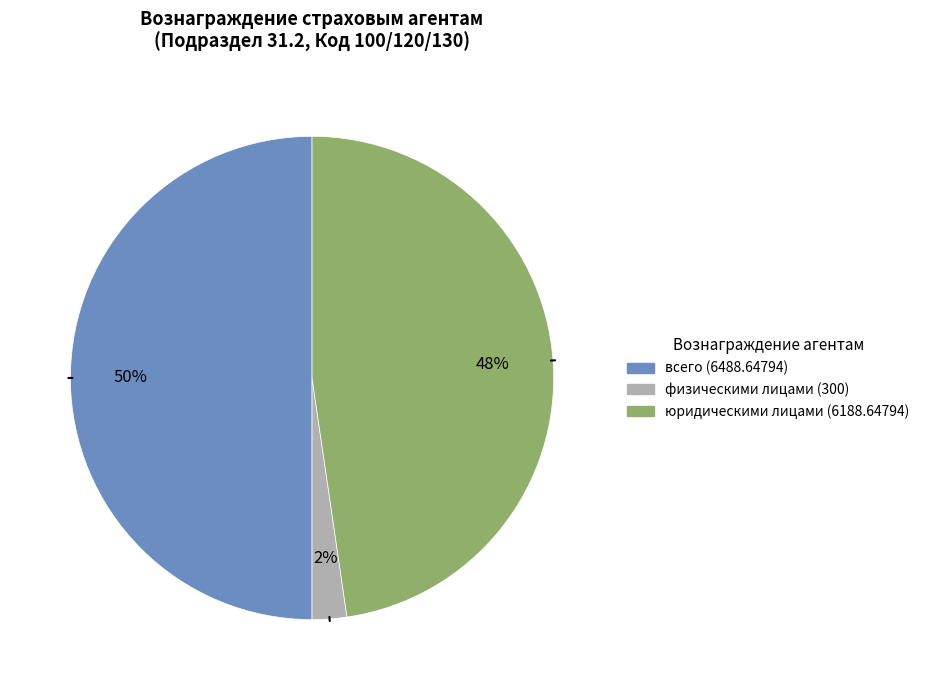

True or false: физическими лицами (300) accounts for 8% of the total.

False